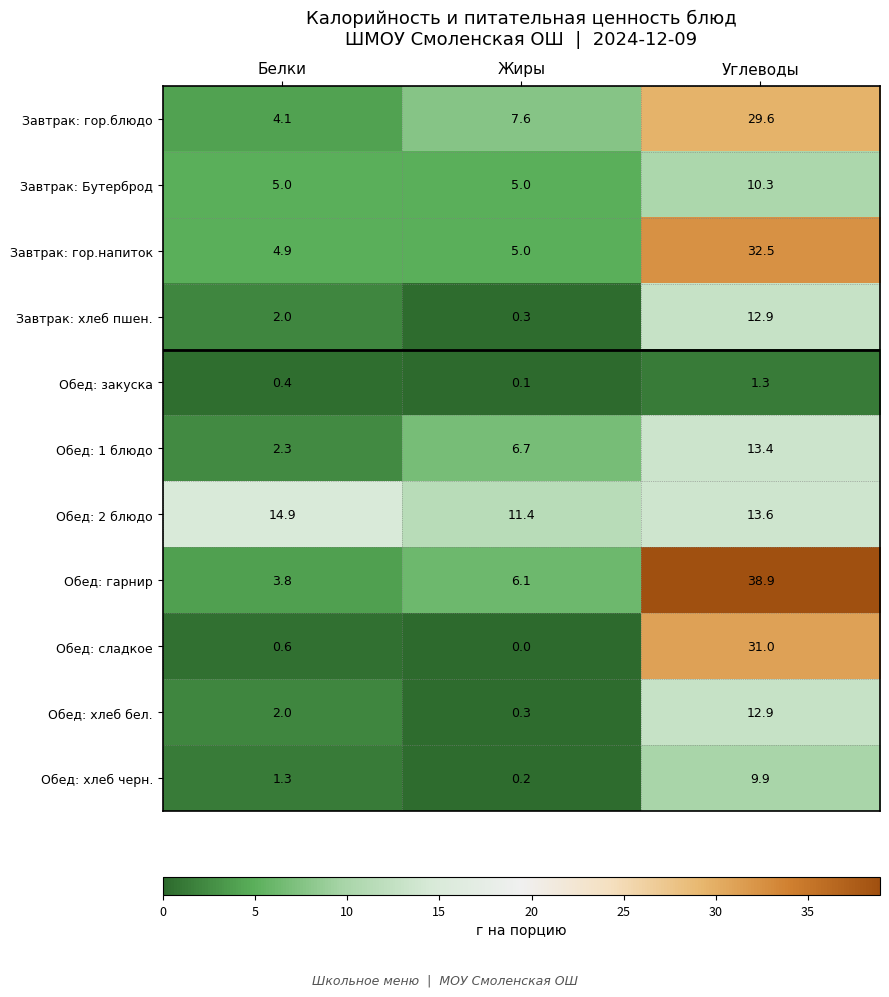

Where is Обед: 2 блюдо nearest to the value 13?

Углеводы